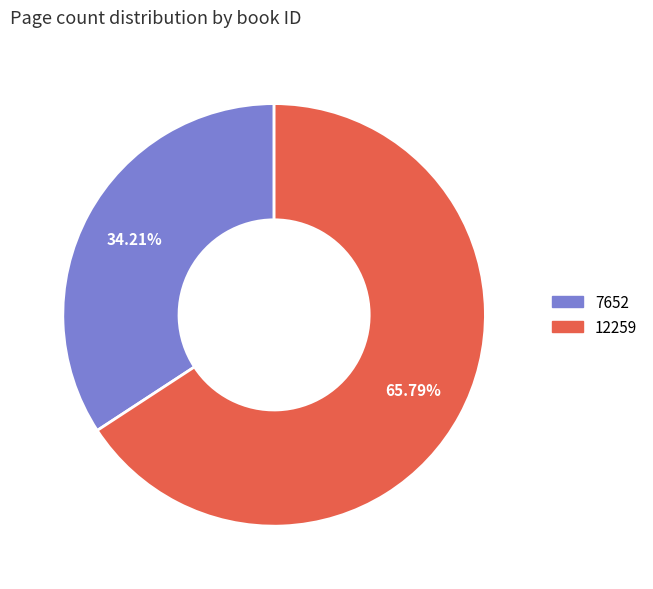

Does 12259 account for over 50% of the chart?

Yes